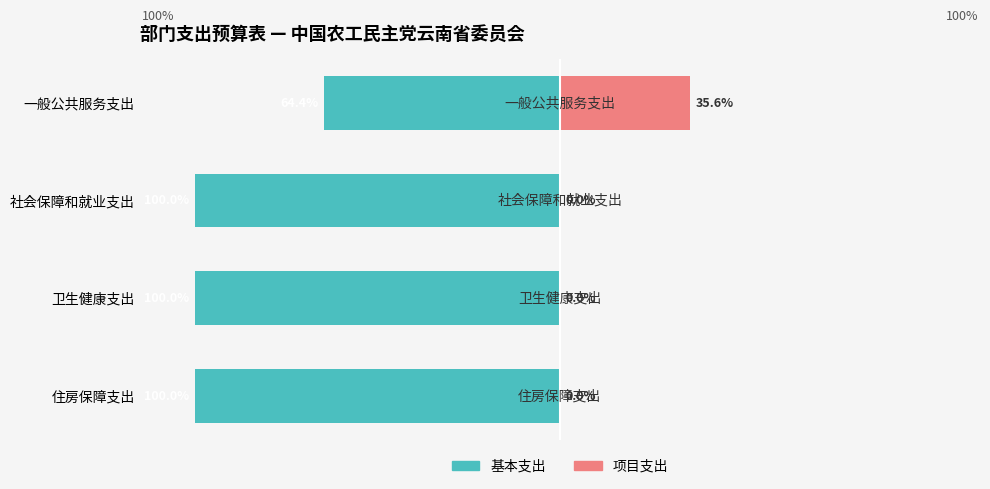

What is the sum of the 项目支出 values at 社会保障和就业支出 and 一般公共服务支出?

35.6